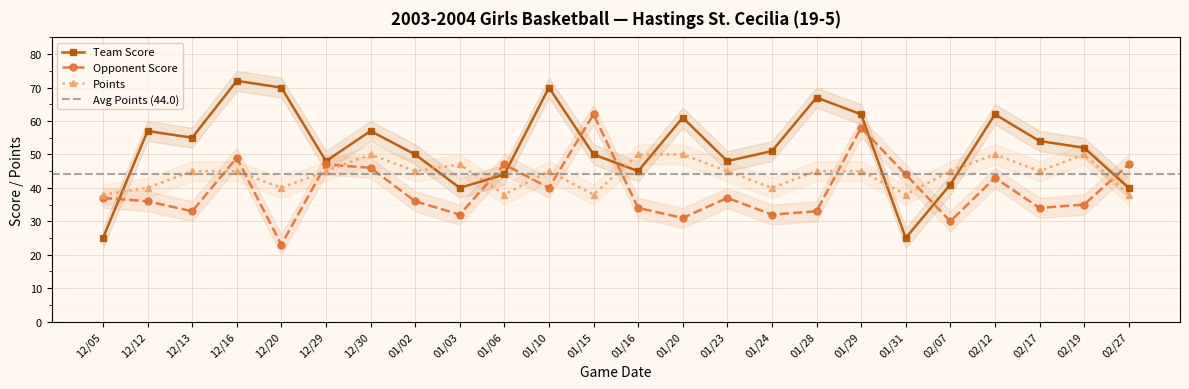

What position from the left is 12/05?

1